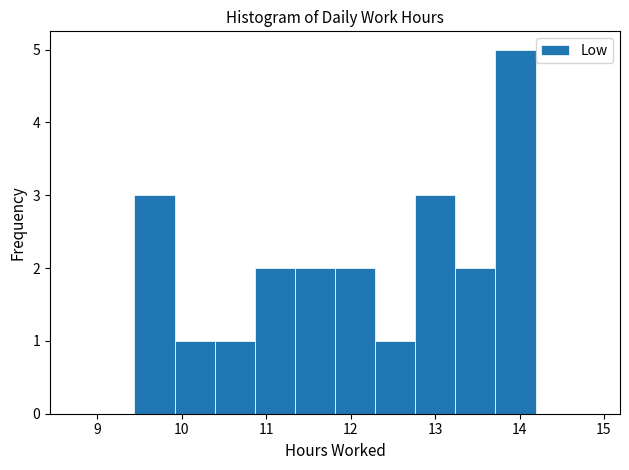

Reading left to right, list every bar in this chart as the range it spans on the x-axis followed by its height. Neither the bar edges nor the heights are printed on the chart, so give them approximately, as read against the axes.

9.4 to 9.9: 3
9.9 to 10.4: 1
10.4 to 10.9: 1
10.9 to 11.3: 2
11.3 to 11.8: 2
11.8 to 12.3: 2
12.3 to 12.8: 1
12.8 to 13.2: 3
13.2 to 13.7: 2
13.7 to 14.2: 5